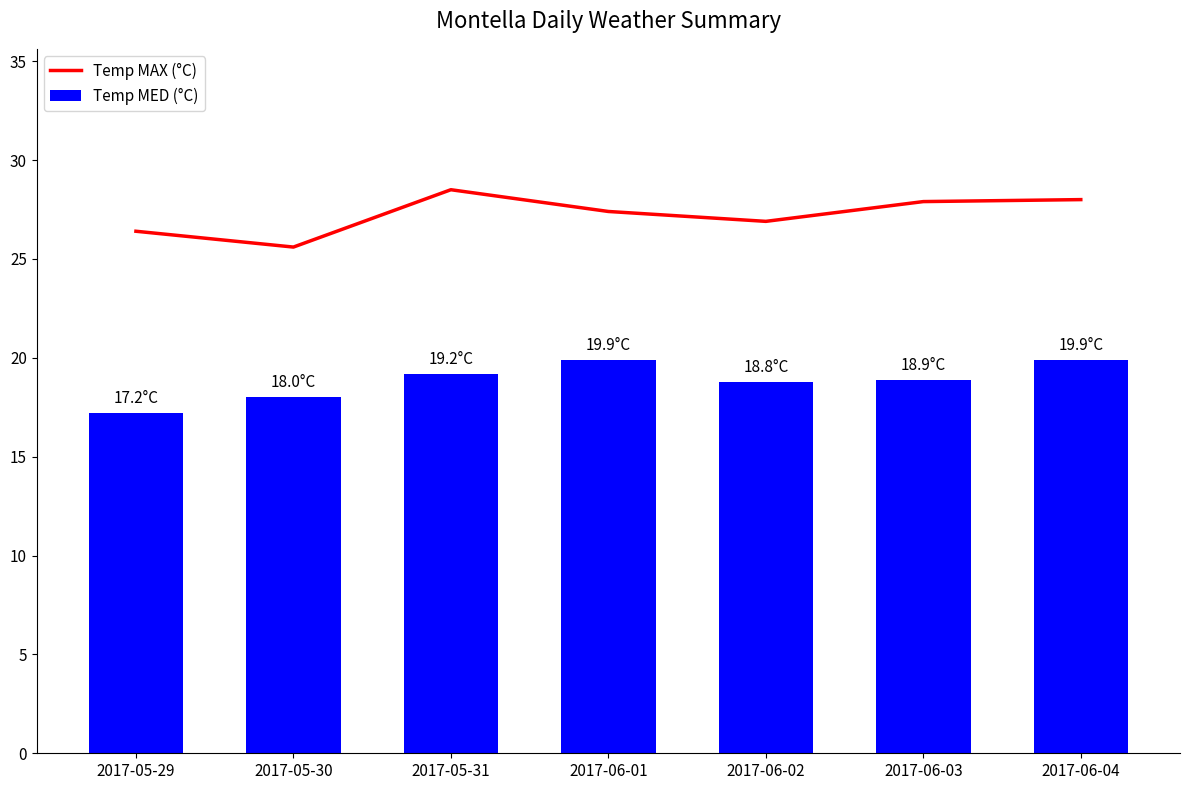

What is the difference between the second highest and minimum values in the Temp MED (°C) series?

2.7